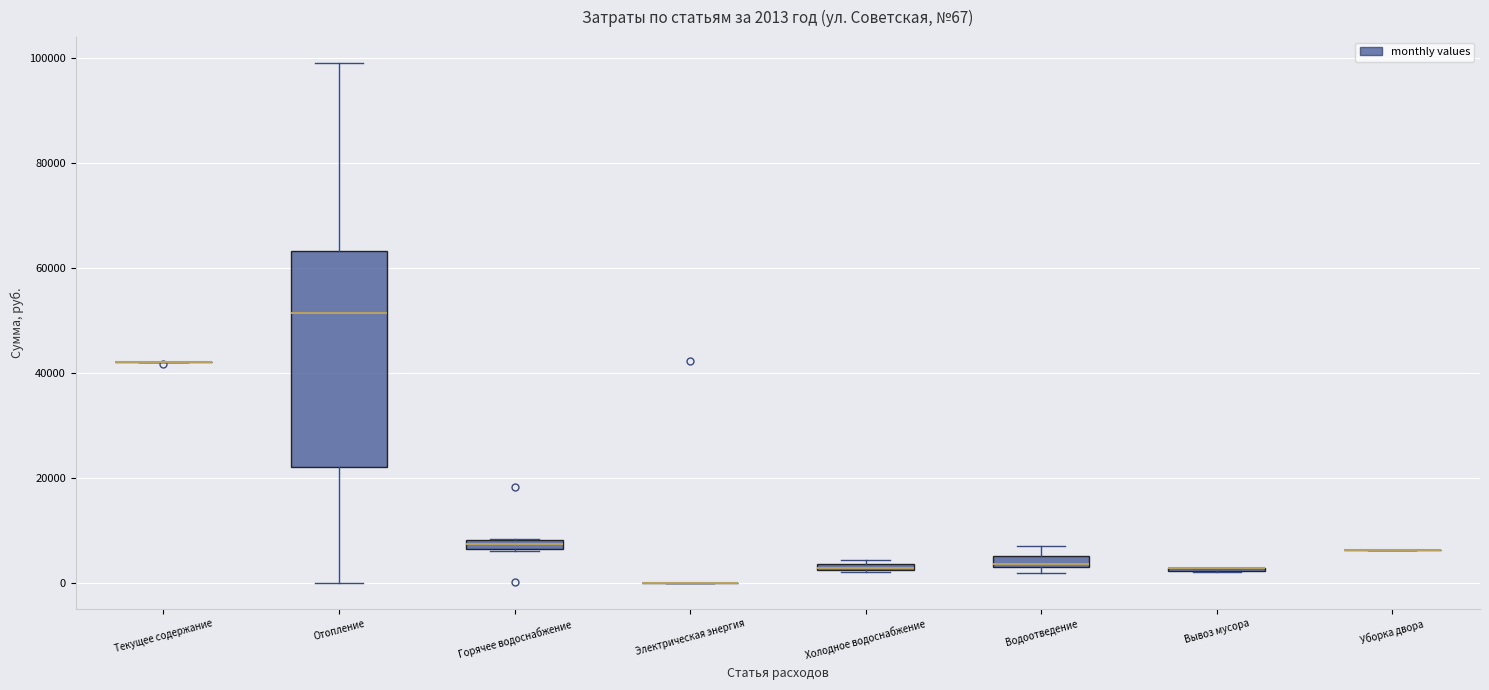

Which box is the tallest, from its lower edge to its upper edge?

Отопление